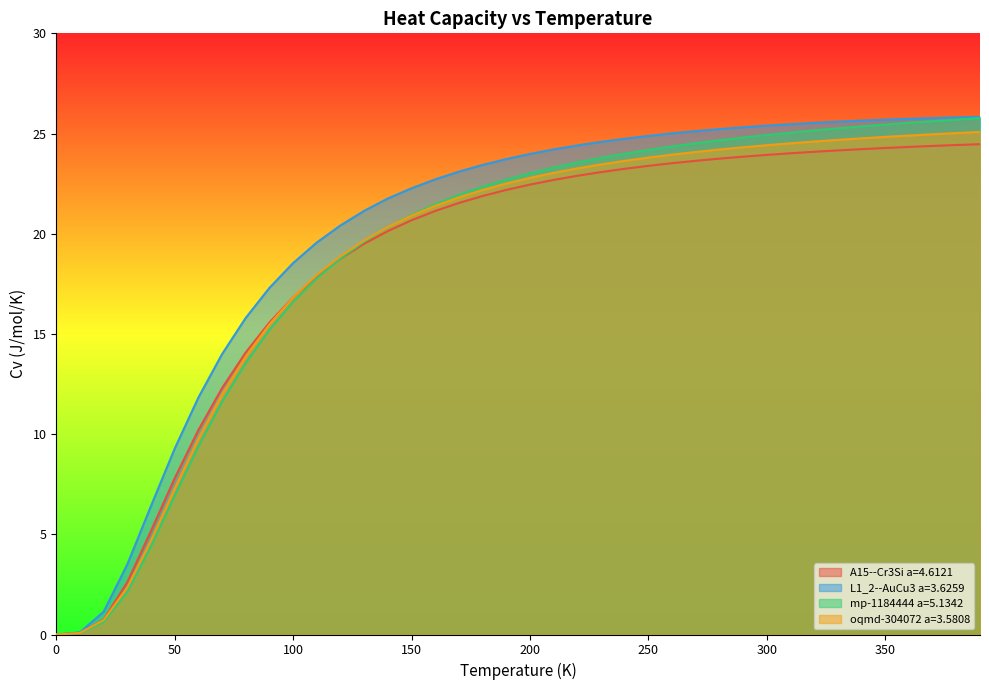

What is the value of the L1_2--AuCu3 a=3.6259 point at the 28th from the left?

25.1